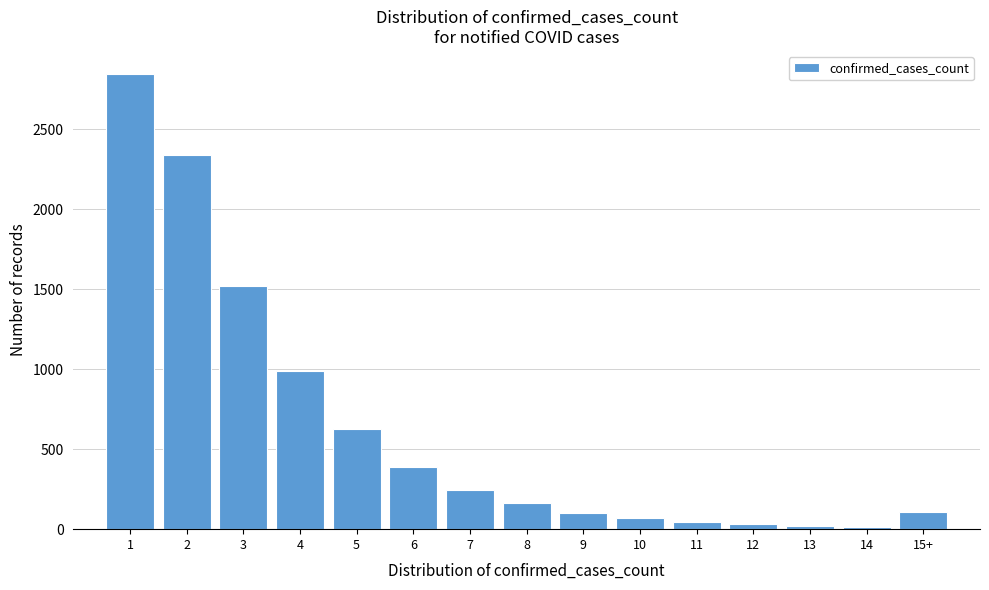

The value at 6 is 389. True or false?

True